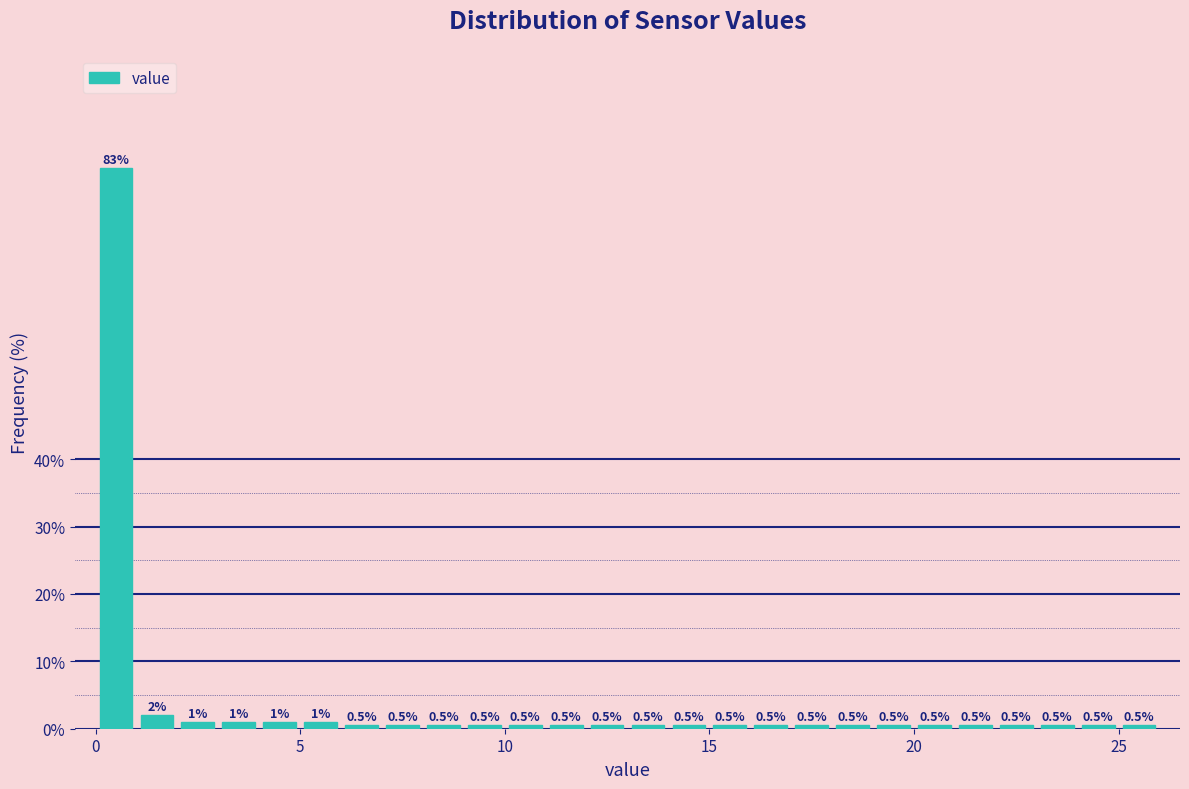

Read against the x-axis, roughly where is the centre of the tallest bar?

0.5